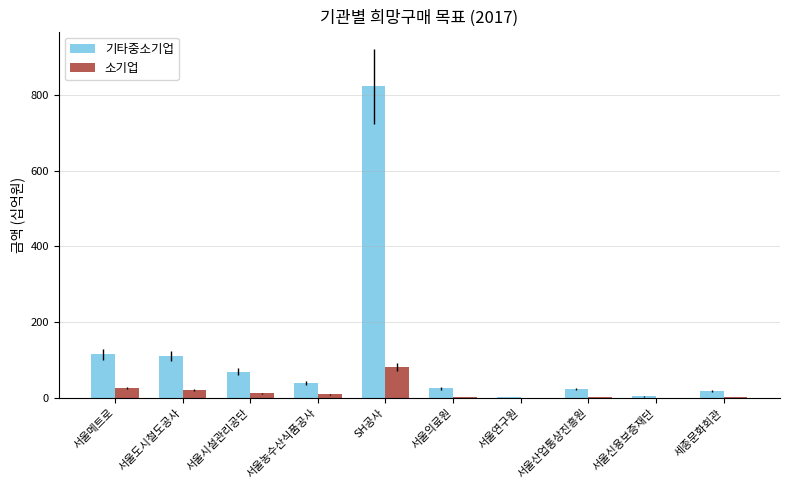

The 기타중소기업 series shows 560.0 at SH공사. True or false?

False